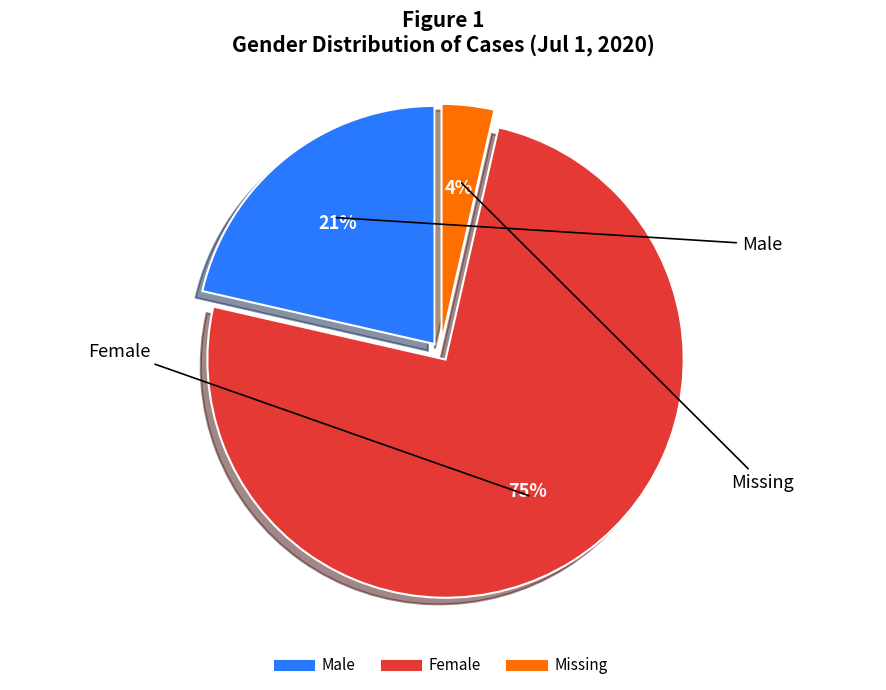

To the nearest percent, what is the difference between the largest and smallest slice percentages?

71%